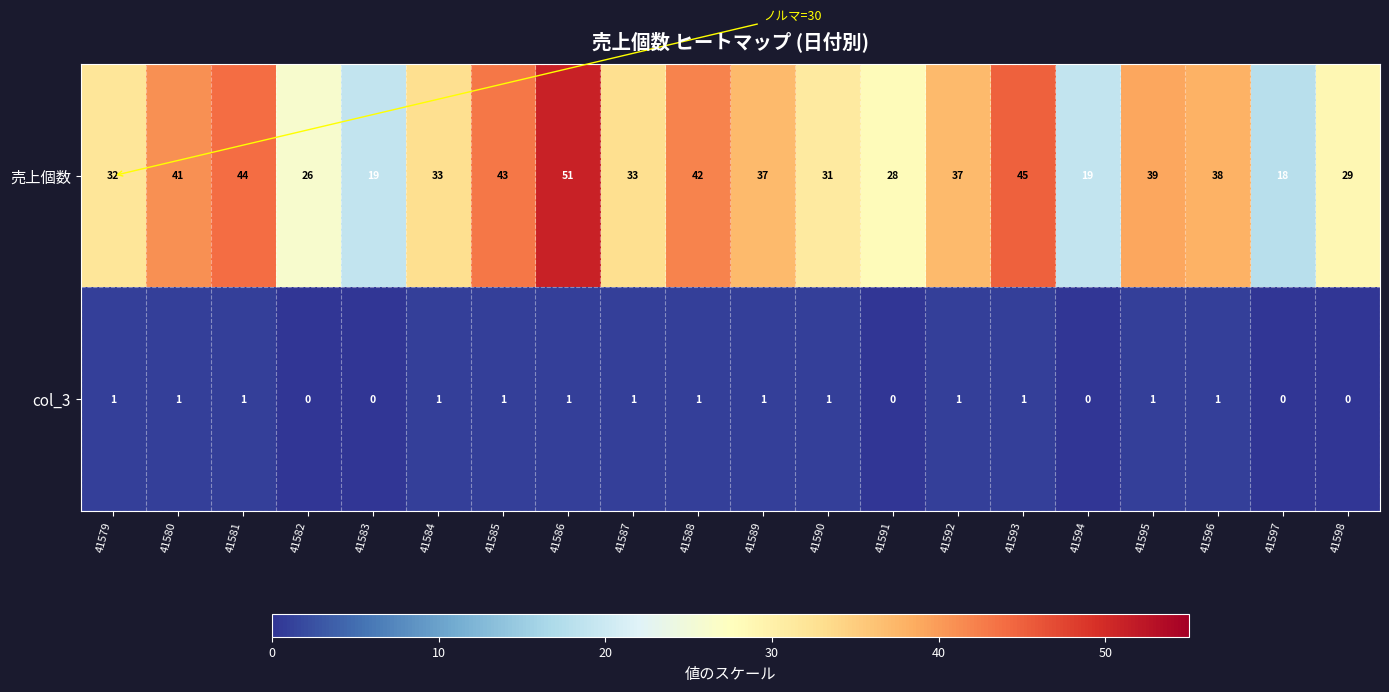

At which label does 売上個数 first exceed 37?

41580